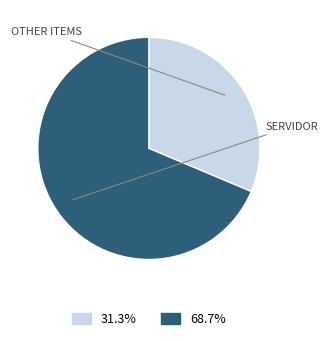

How many segments does this pie chart have?

2